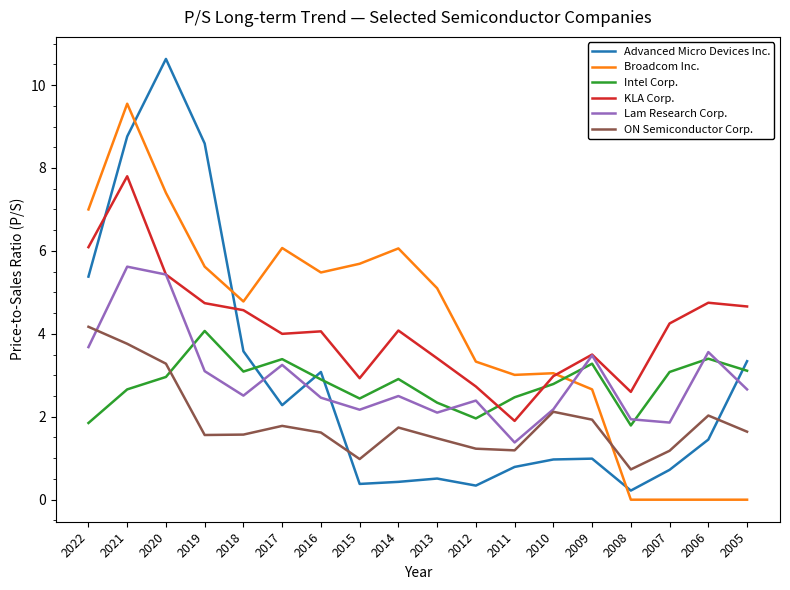

How many lines are shown in the chart?

6